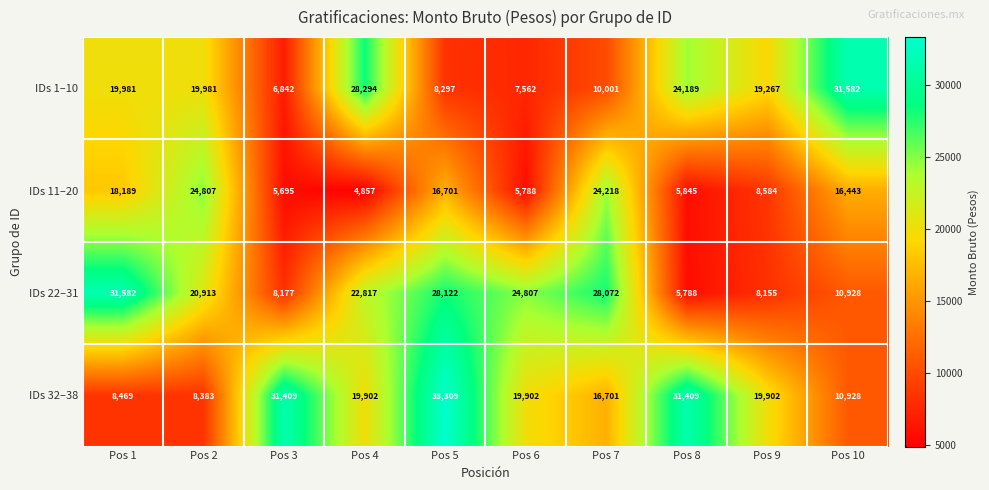

True or false: IDs 11–20 has a value of 8584 at Pos 9.

True